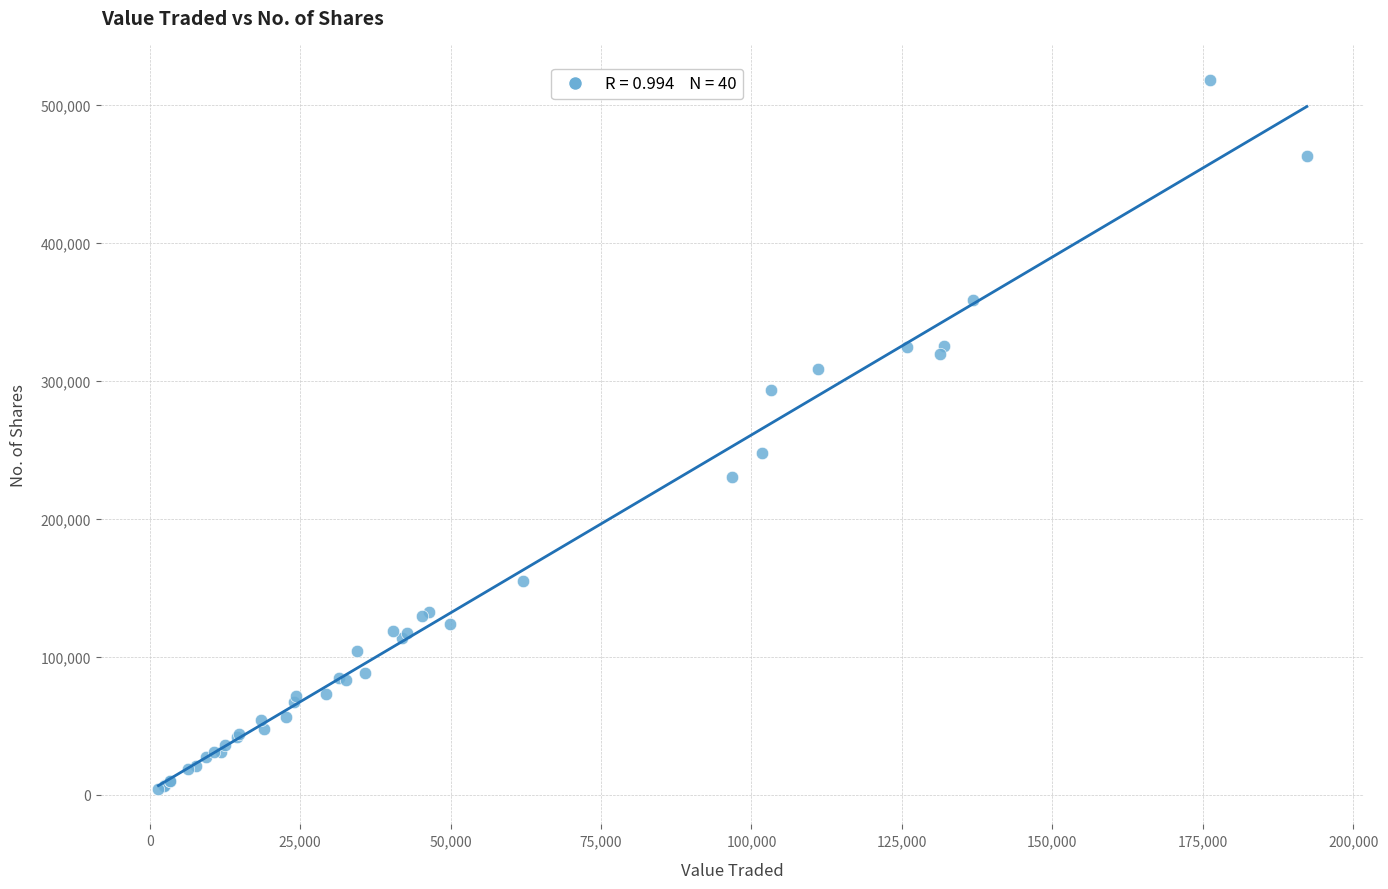

What Y value in the scatter plot is closest to 261032?

247848